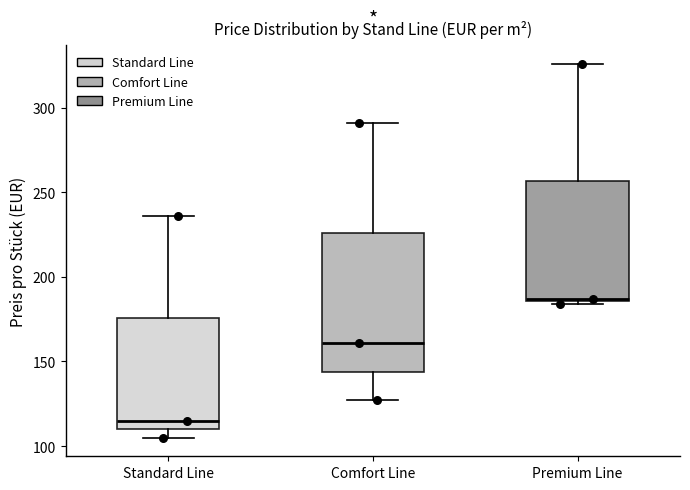

Reading left to right, transcribe this box plot: for each box, give where its median line is, the range the box spans, and where its two whiskers end, as read against the y-axis. The values are not printed on the chart, so give them approximately, as read against the axis.

Standard Line: median 115, box 110 to 175, whiskers 105 to 235
Comfort Line: median 160, box 145 to 225, whiskers 125 to 290
Premium Line: median 185, box 185 to 255, whiskers 185 to 325